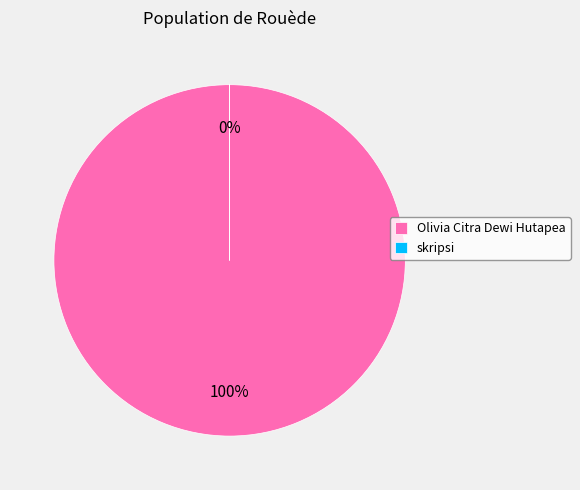

Approximately how many times larger is the value at Olivia Citra Dewi Hutapea compared to skripsi?

1580890.3